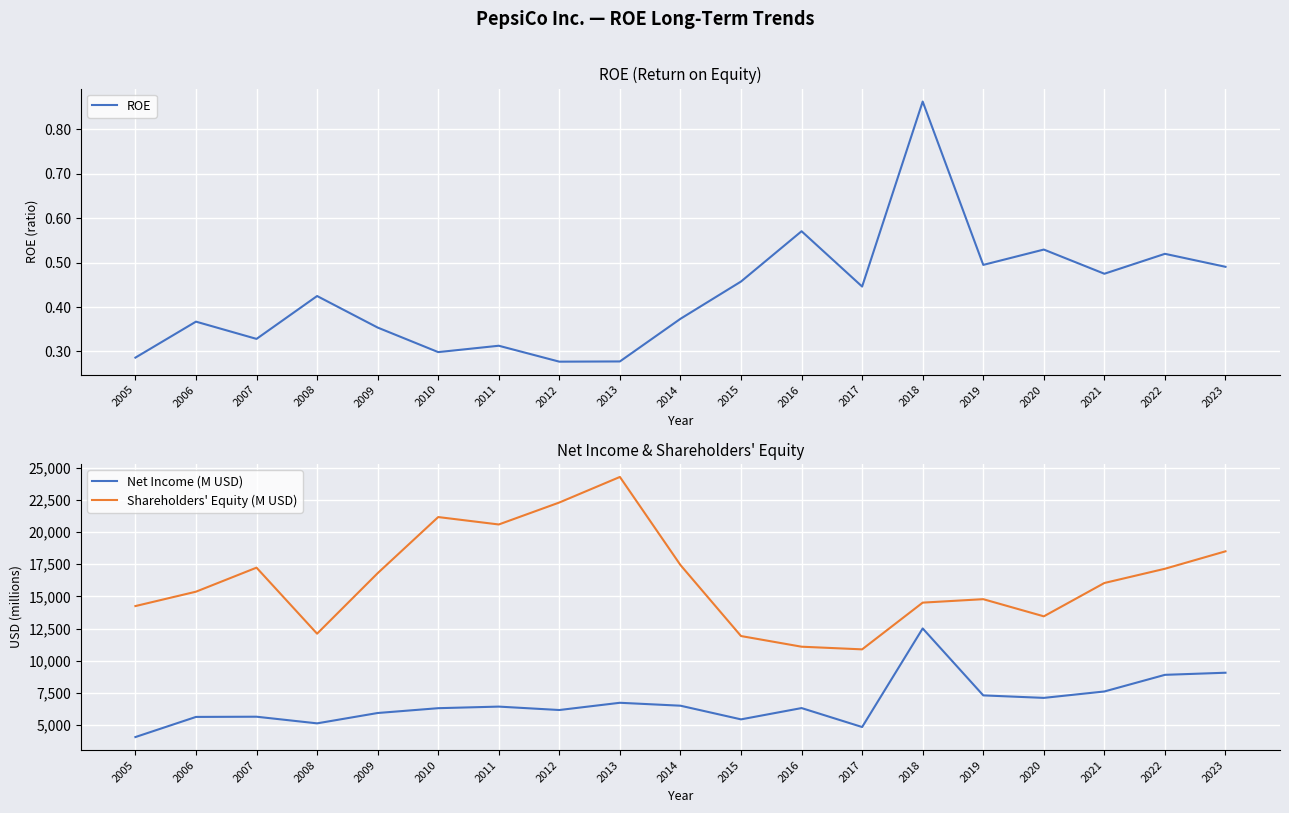

Is it true that Net Income (M USD) equals 6329.0 at 2016?

True